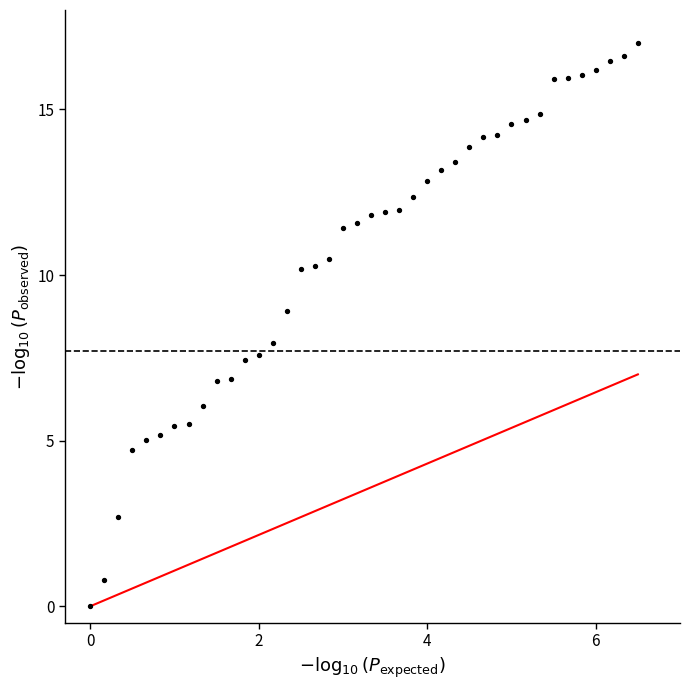

What is the range of Y values (max minus min)?

17.0